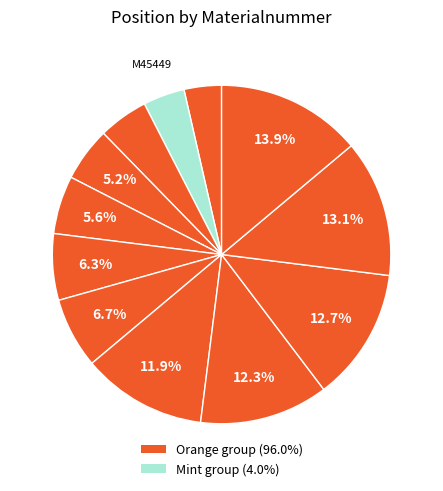

To the nearest percent, what is the average slice percentage?

8%